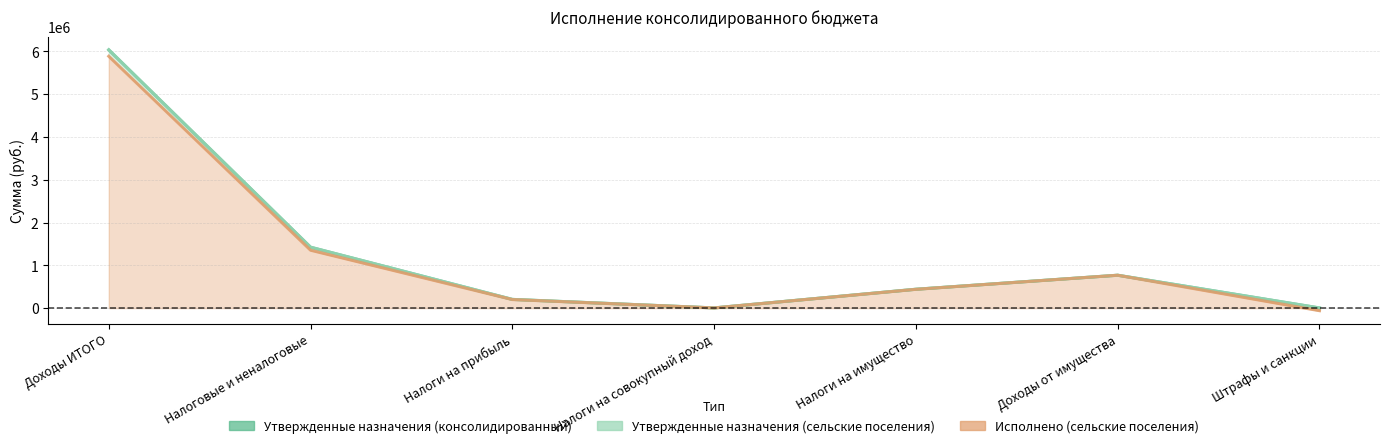

Rank the categories by Исполнено (сельские поселения) value from lowest to highest.

Штрафы и санкции, Налоги на совокупный доход, Налоги на прибыль, Налоги на имущество, Доходы от имущества, Налоговые и неналоговые, Доходы ИТОГО